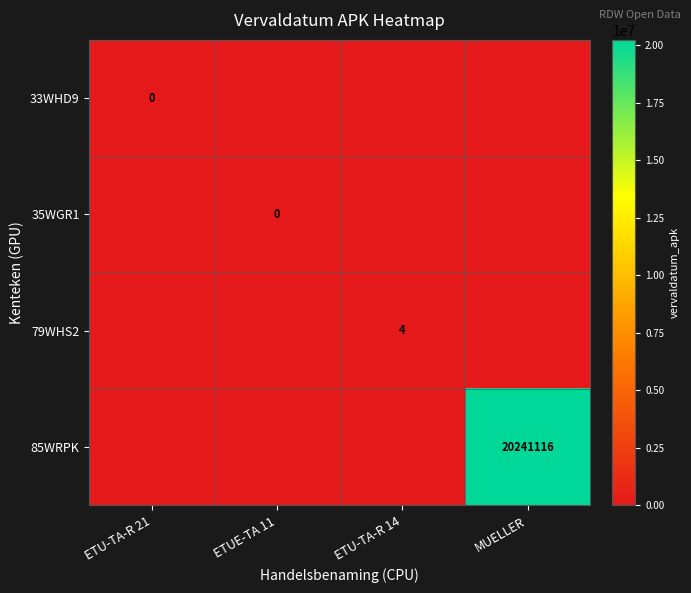

The 85WRPK series shows 20241116 at MUELLER. True or false?

True